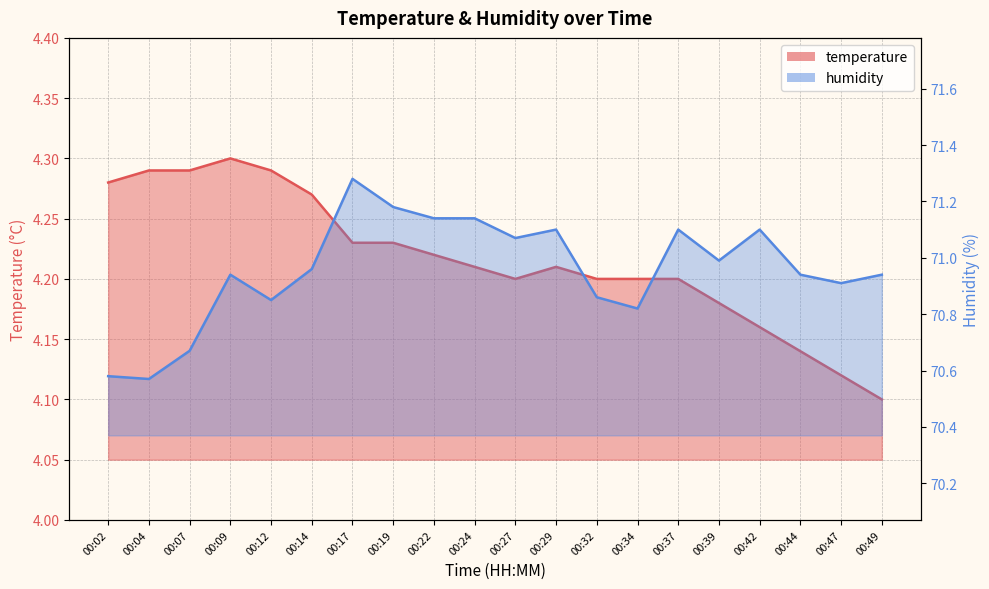

Read the temperature value at 00:29.

4.2